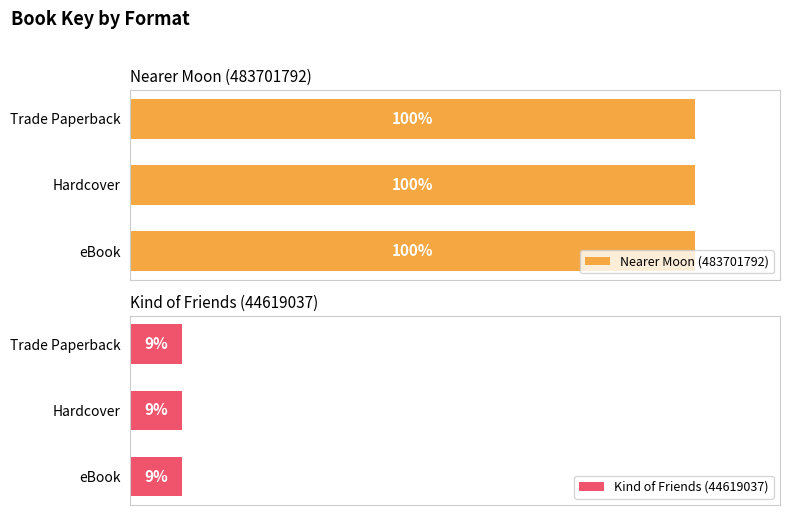

Is the value of Kind of Friends (44619037) at Trade Paperback greater than the value of Nearer Moon (483701792) at eBook?

No